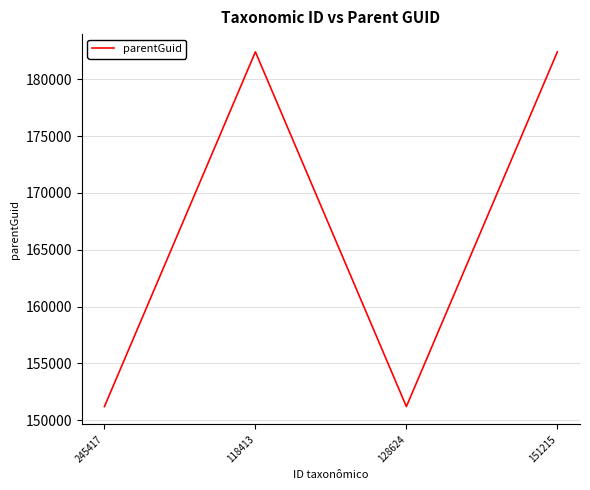

Approximately how many times larger is the value at 245417 compared to 118413?

0.8